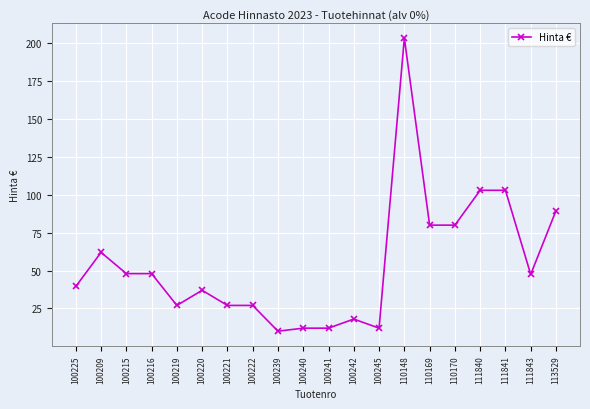

What is the value of the 7th point from the left?

27.0